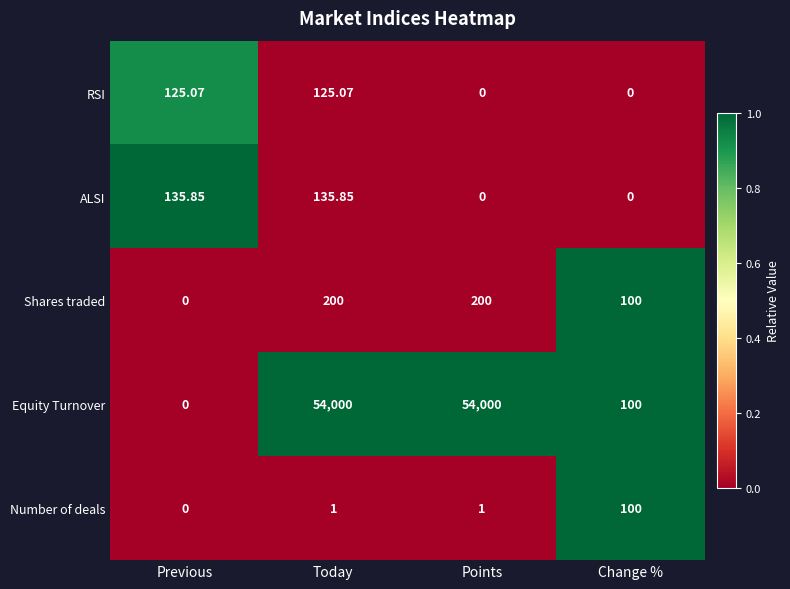

At which label is Equity Turnover closest to 27000?

Change %